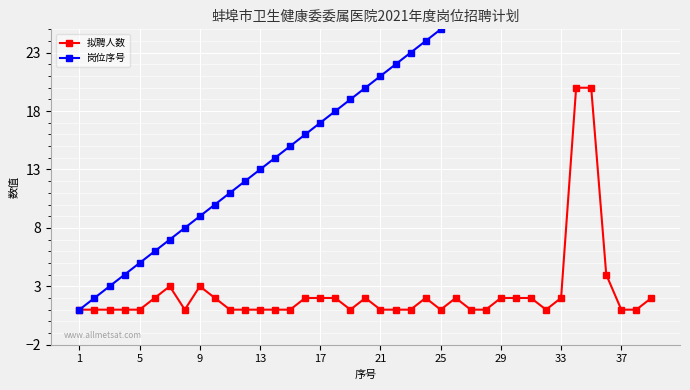

Is it true that 拟聘人数 equals 3 at 17?

False